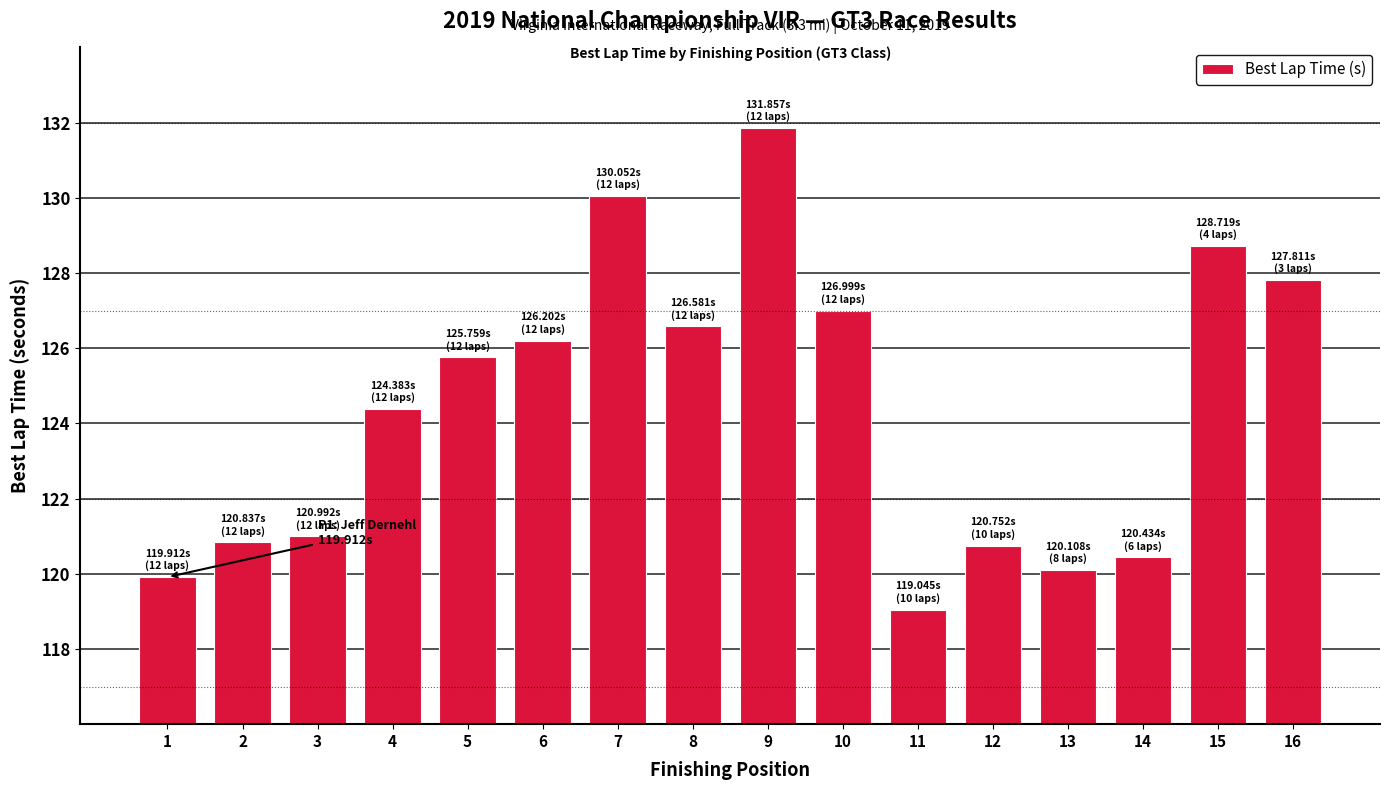

The value at 5 is 46.6. True or false?

False